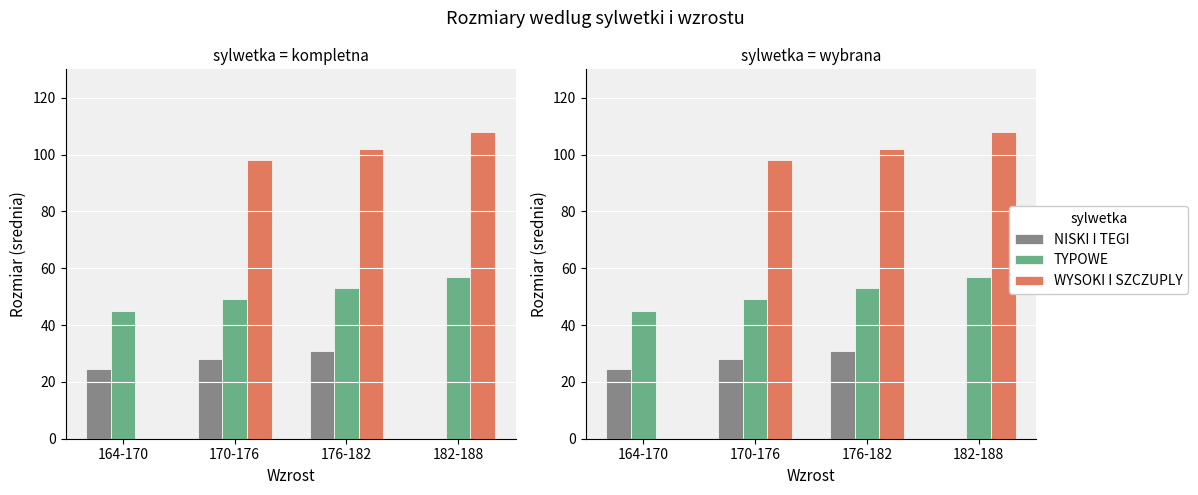

What is the approximate value of TYPOWE at 182-188?

57.0